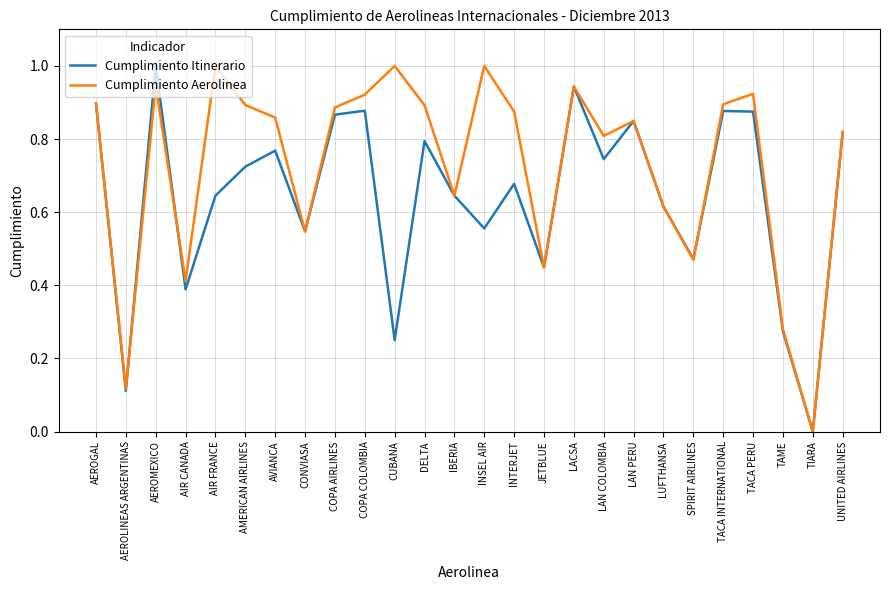

Between DELTA and INTERJET, which series saw the biggest shift?

Cumplimiento Itinerario